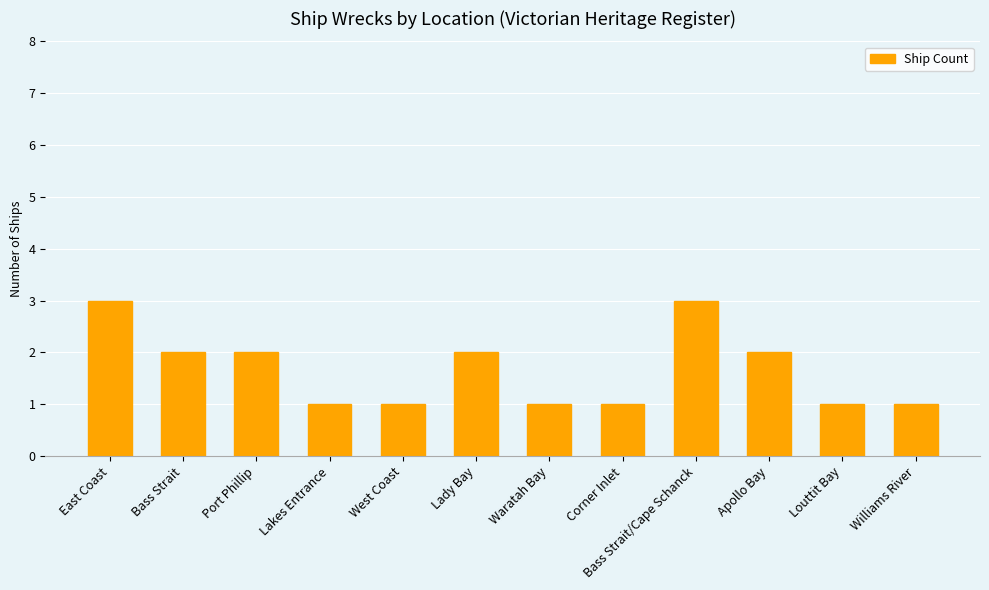

What is the sum of all values?

20